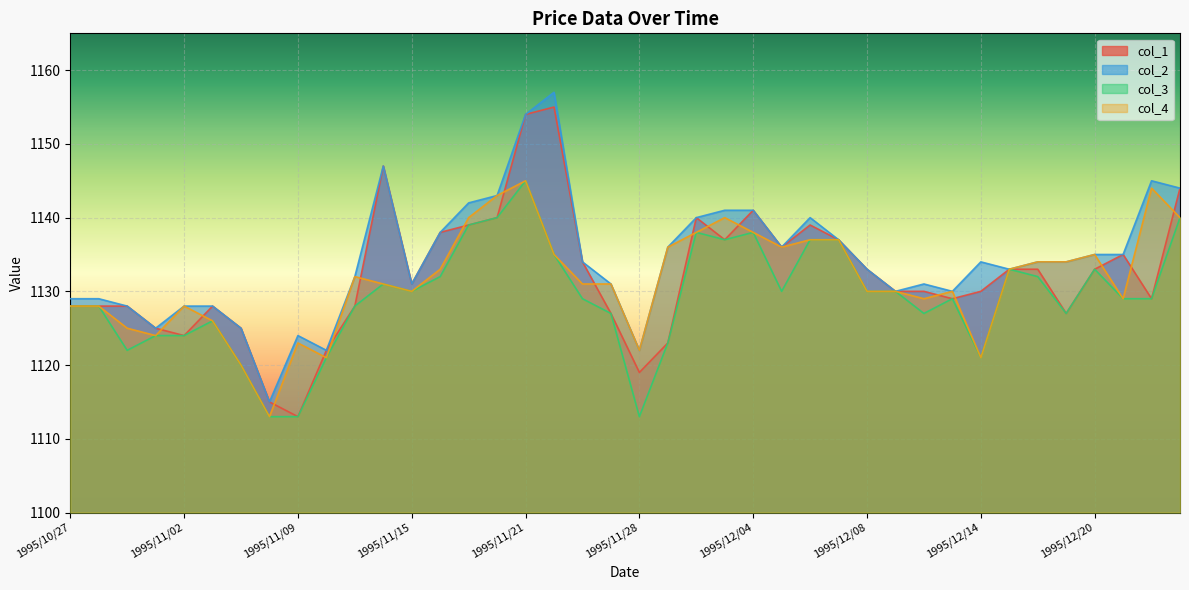

Which series has the largest total across all categories?

col_2